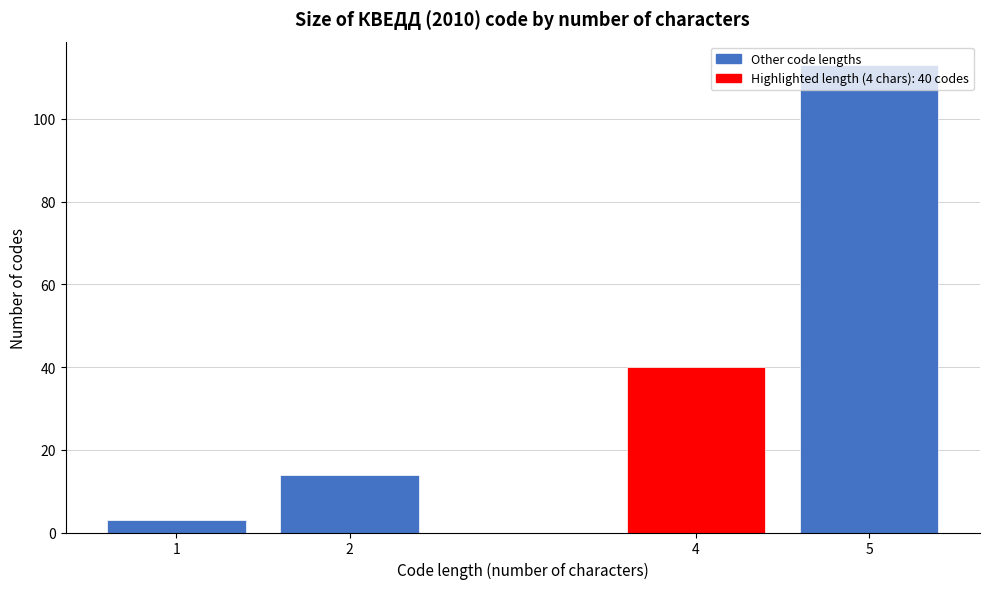

What is the difference between the second highest and minimum values?

37